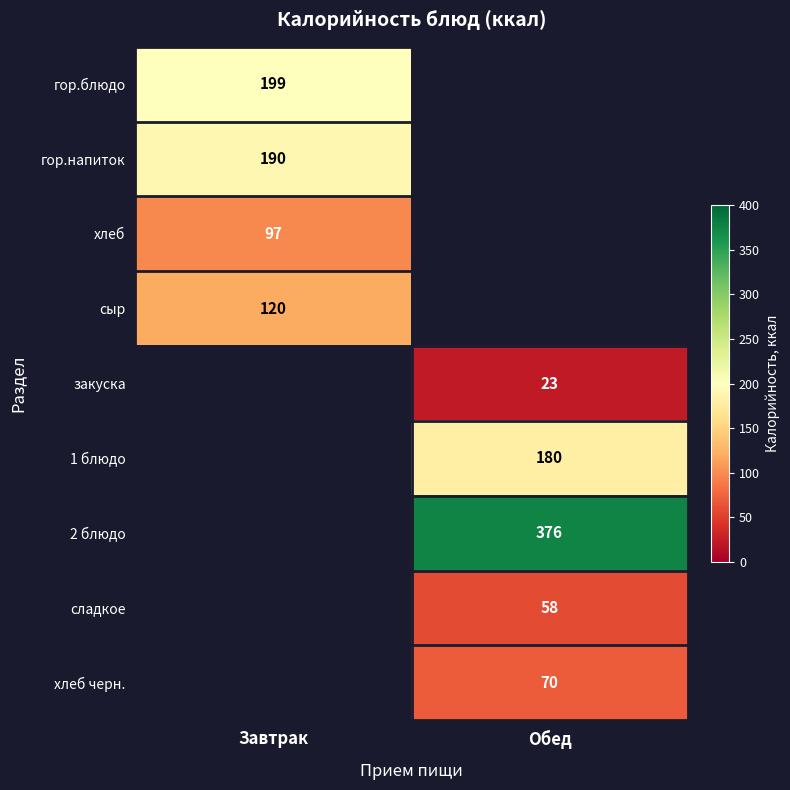

The закуска series shows 11 at Обед. True or false?

False